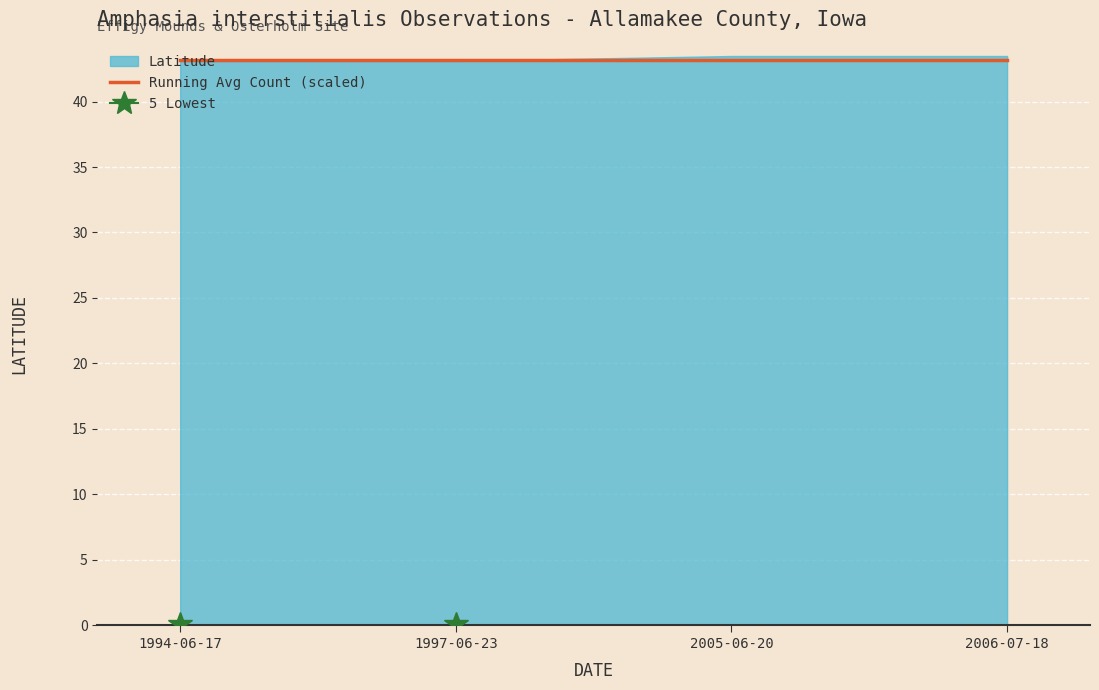

What position from the right is 2006-07-18?

1